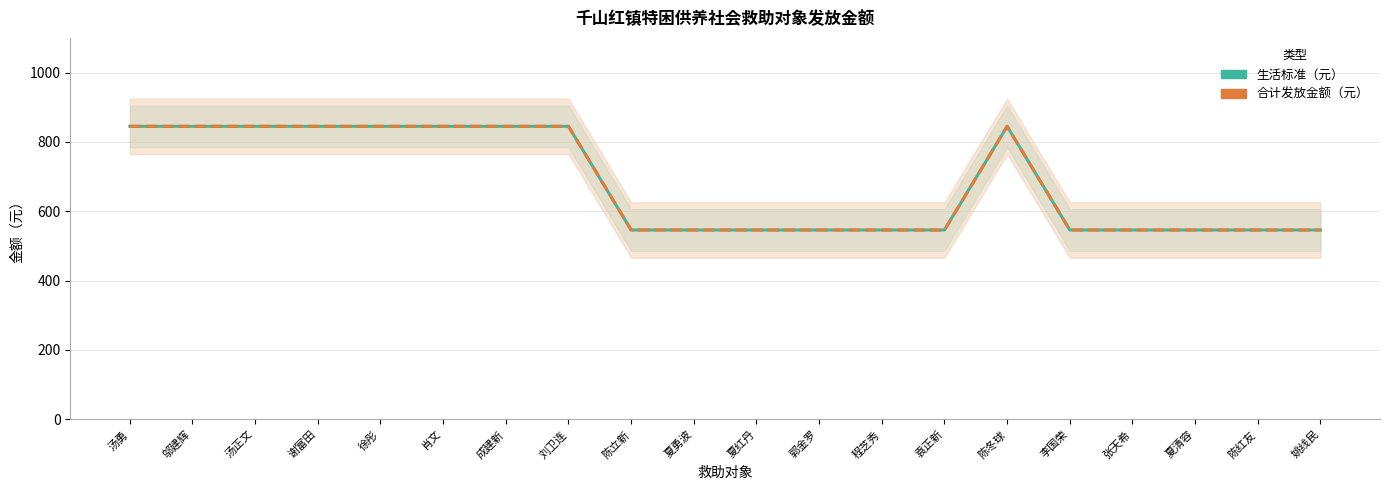

What is the sum of all 合计发放金额（元） values?

13611